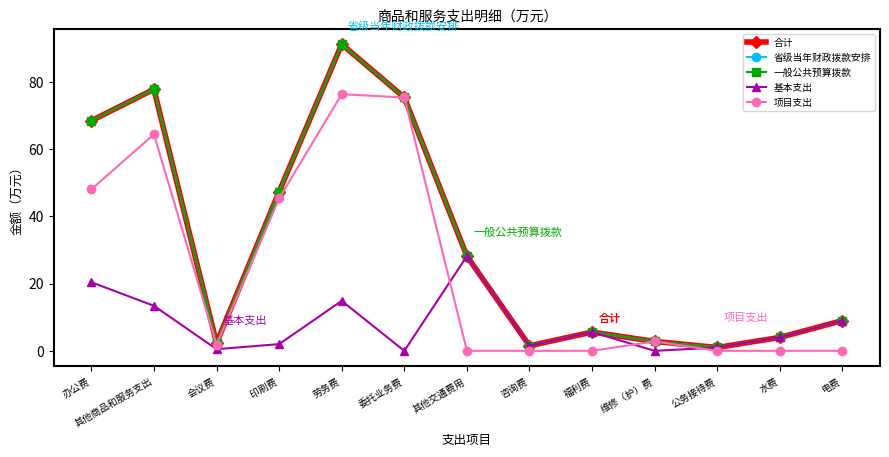

Reading right to left, extract all data points from this chart.

合计: 9.0	4.0	1.0	2.8	5.6	1.5	28.1	75.3	91.1	47.3	2.3	77.7	68.4
省级当年财政拨款安排: 9.0	4.0	1.0	2.8	5.6	1.5	28.1	75.3	91.1	47.3	2.3	77.7	68.4
一般公共预算拨款: 9.0	4.0	1.0	2.8	5.6	1.5	28.1	75.3	91.1	47.3	2.3	77.7	68.4
基本支出: 9.0	4.0	1.0	0.0	5.6	1.5	28.1	0.0	14.9	2.0	0.5	13.4	20.4
项目支出: 0.0	0.0	0.0	2.8	0.0	0.0	0.0	75.3	76.3	45.3	1.8	64.3	48.0